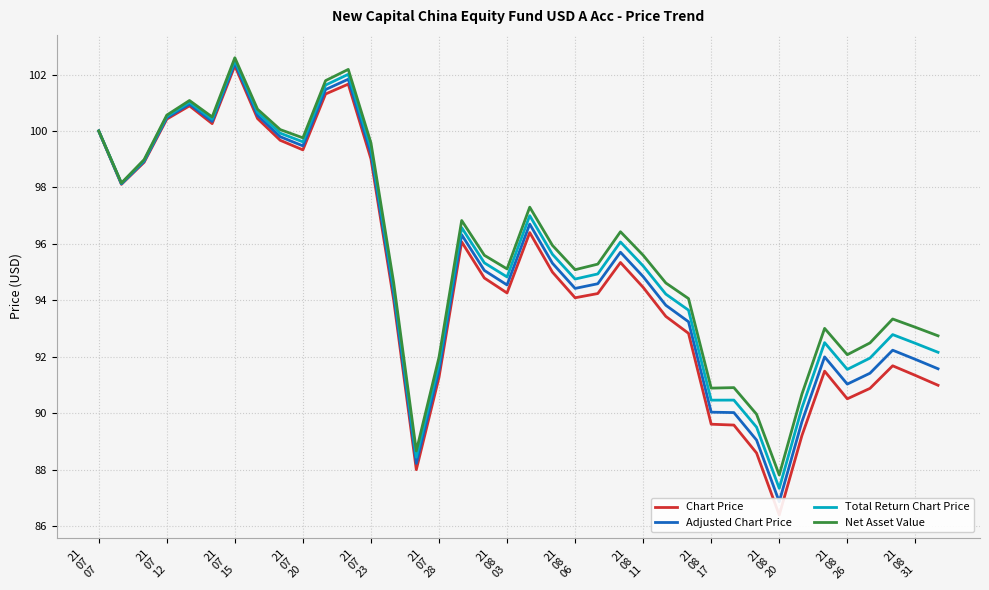

What is the lowest value of the Net Asset Value series?

87.8